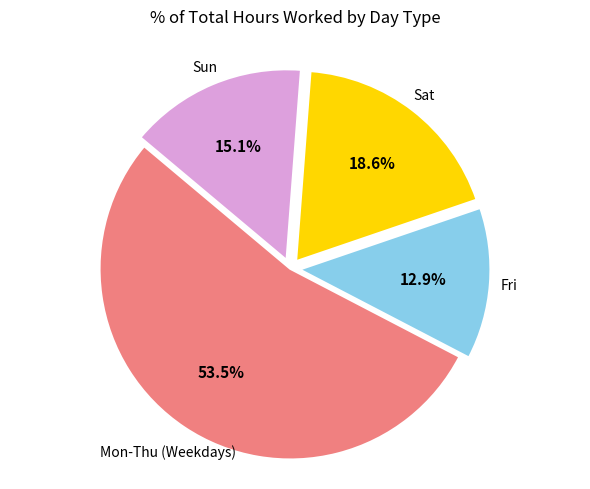

Is there any slice that represents more than half of the pie?

Yes